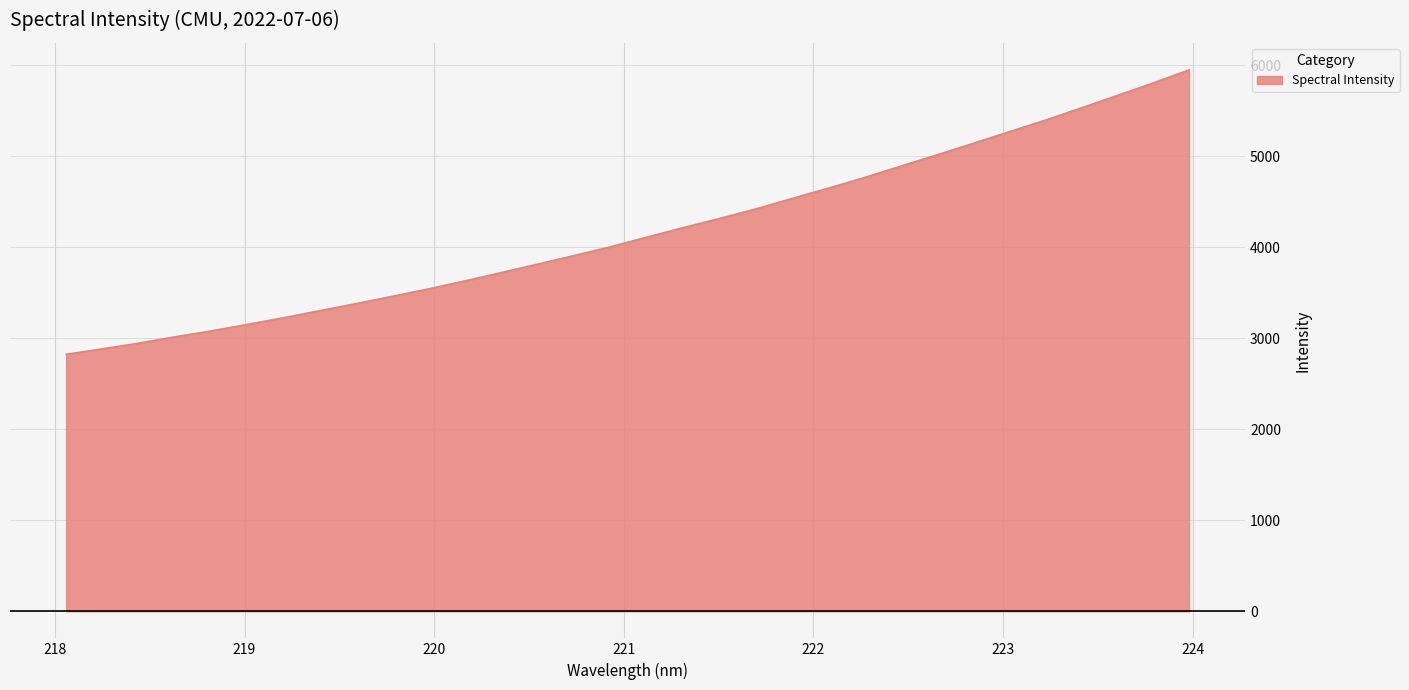

What is the difference between the maximum and minimum values?

3123.8